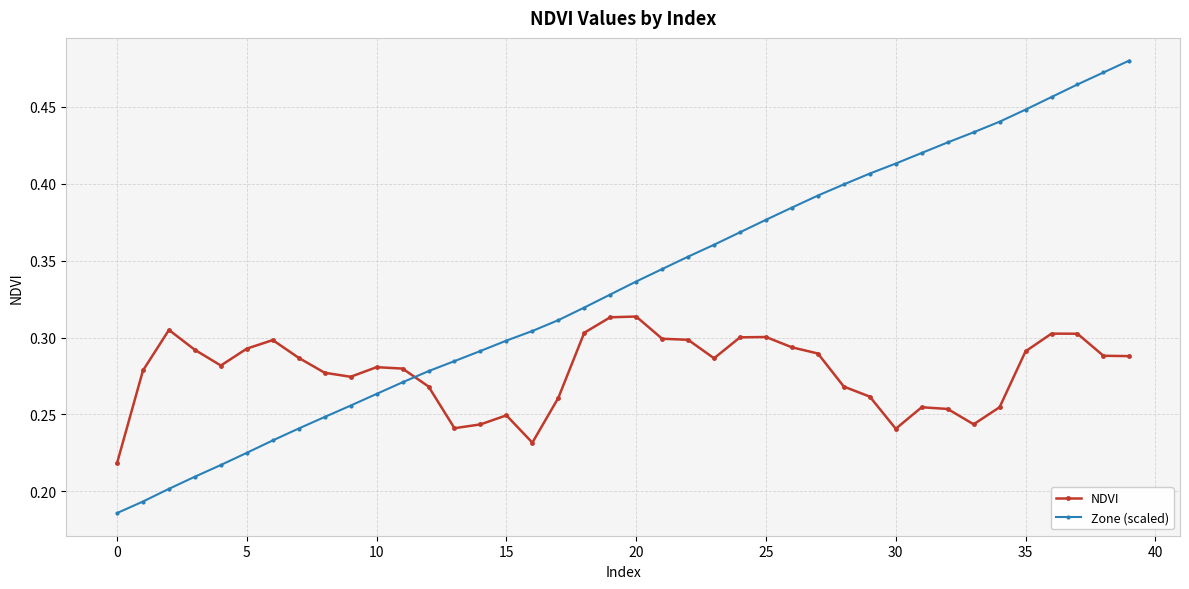

Rank the series by their average value, from highest to lowest.

Zone (scaled), NDVI